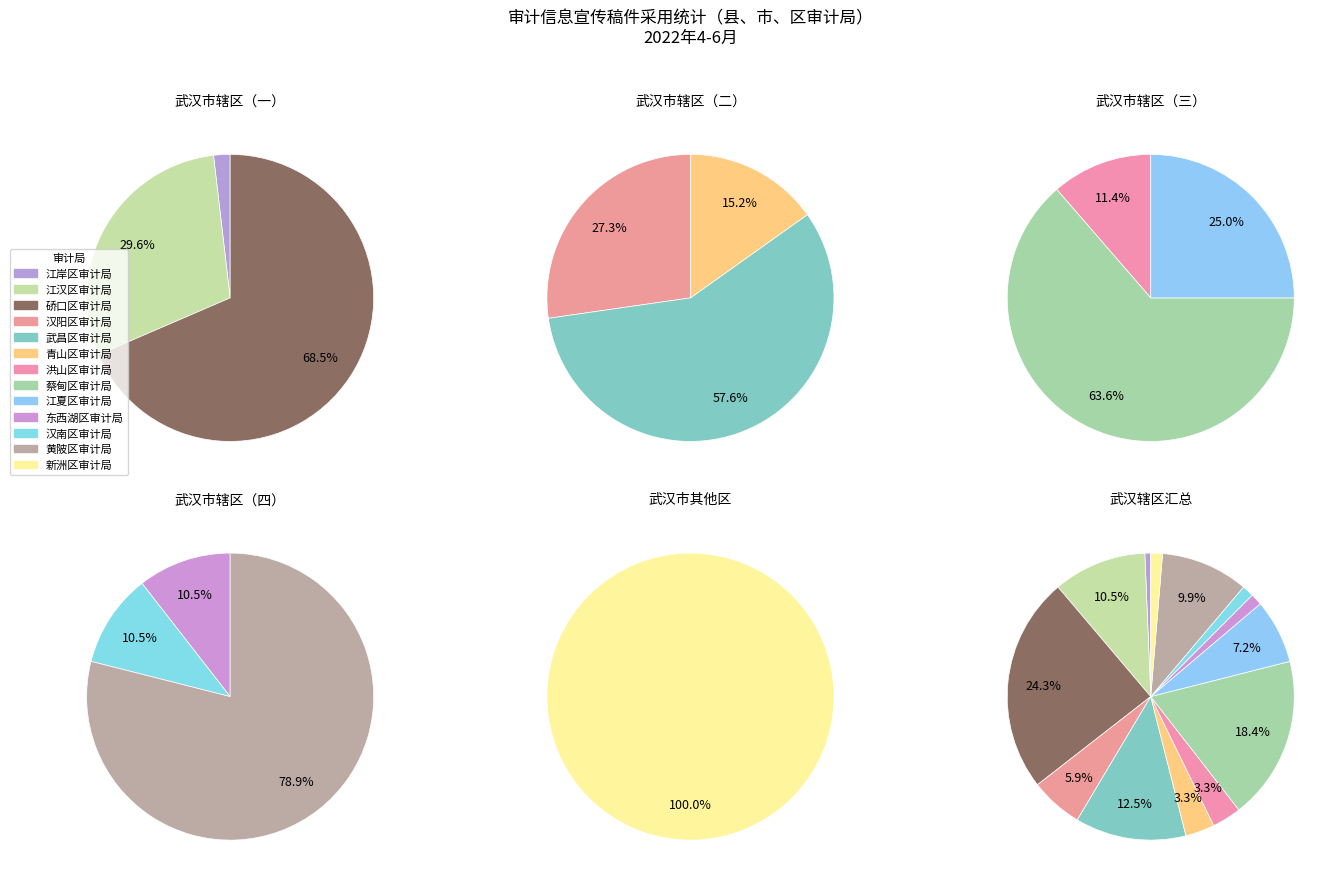

Rank the categories by value from highest to lowest.

硚口区审计局, 蔡甸区审计局, 武昌区审计局, 江汉区审计局, 黄陂区审计局, 江夏区审计局, 汉阳区审计局, 青山区审计局, 洪山区审计局, 东西湖区审计局, 汉南区审计局, 新洲区审计局, 江岸区审计局